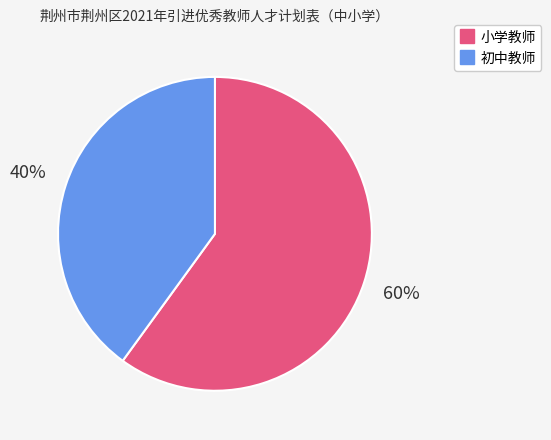

To the nearest percent, what is the average slice percentage?

50%